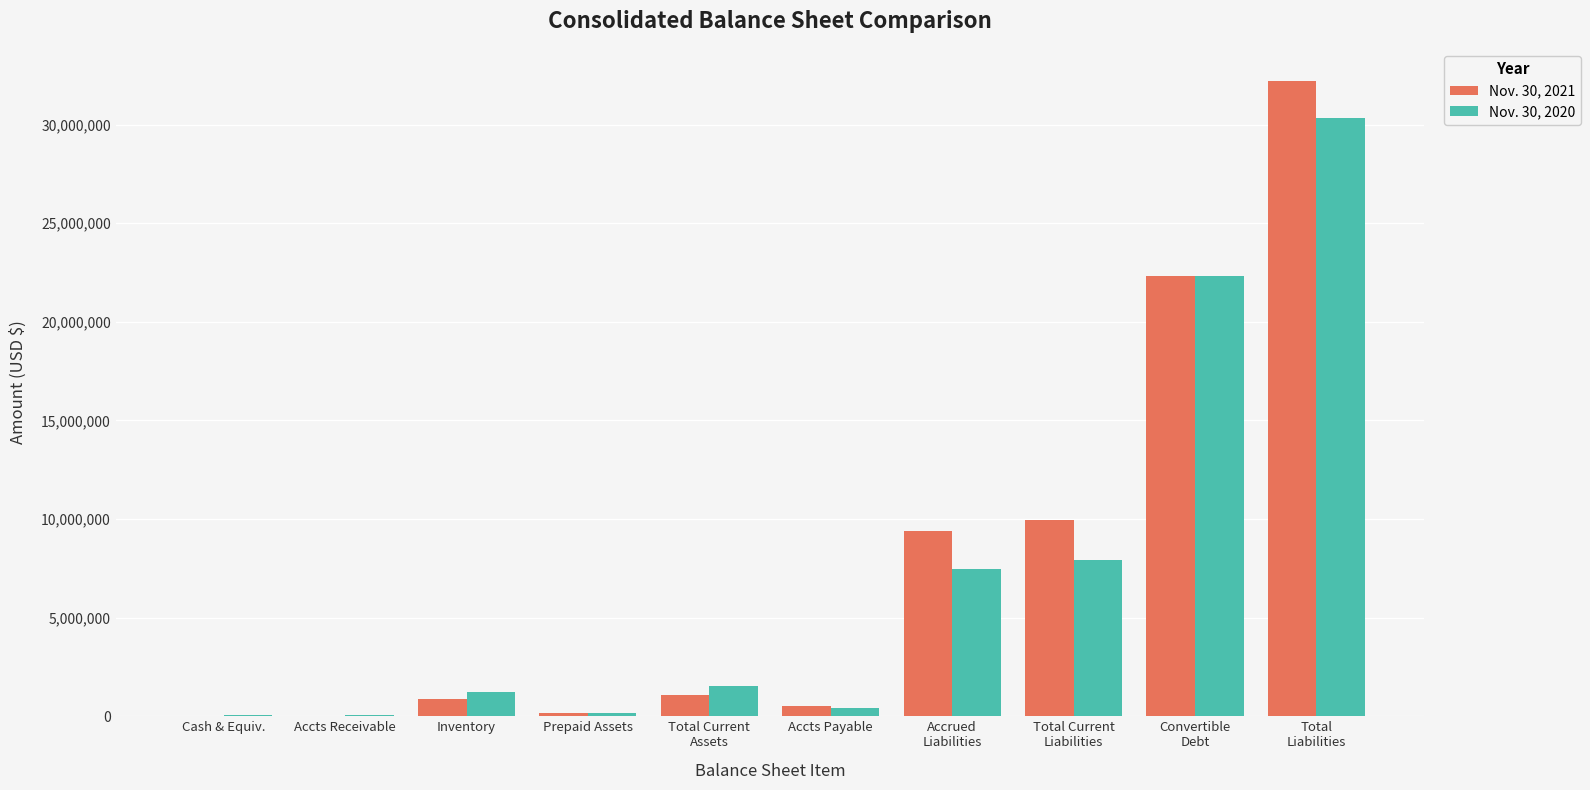

True or false: Nov. 30, 2021 has a value of 16098489 at Accrued
Liabilities.

False